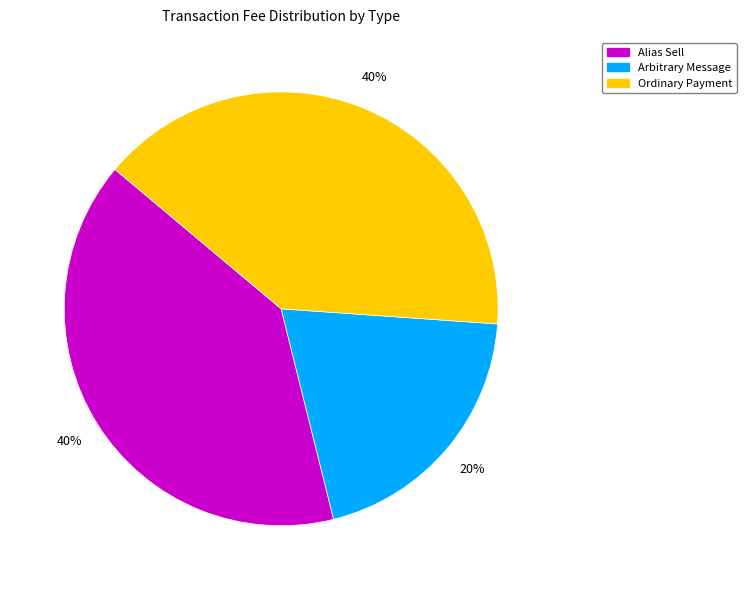

To the nearest percent, what portion does Ordinary Payment represent?

40%